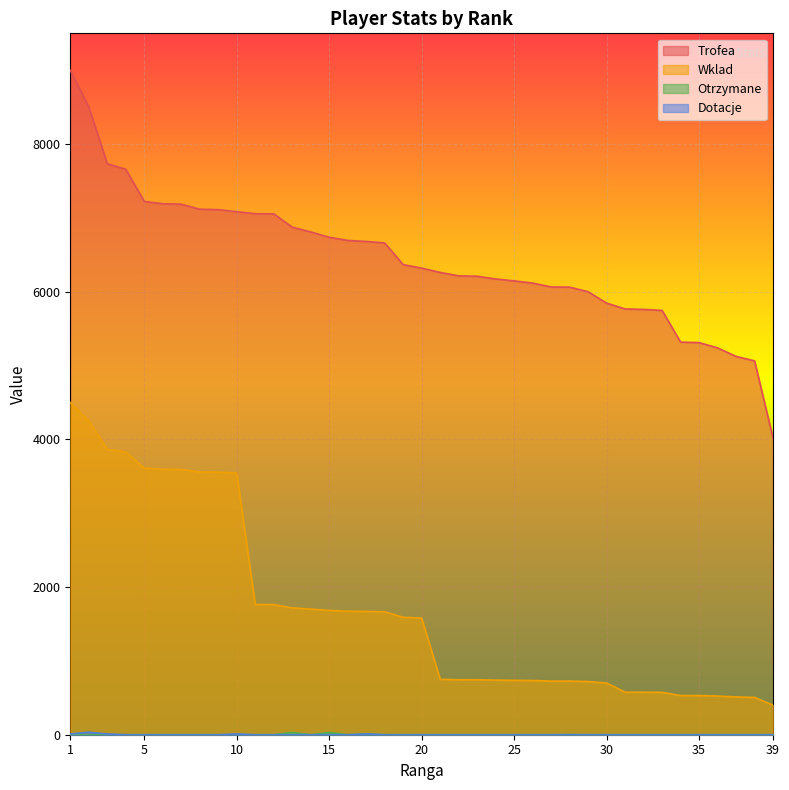

Is the value of Trofea at 20 greater than the value of Otrzymane at 36?

Yes